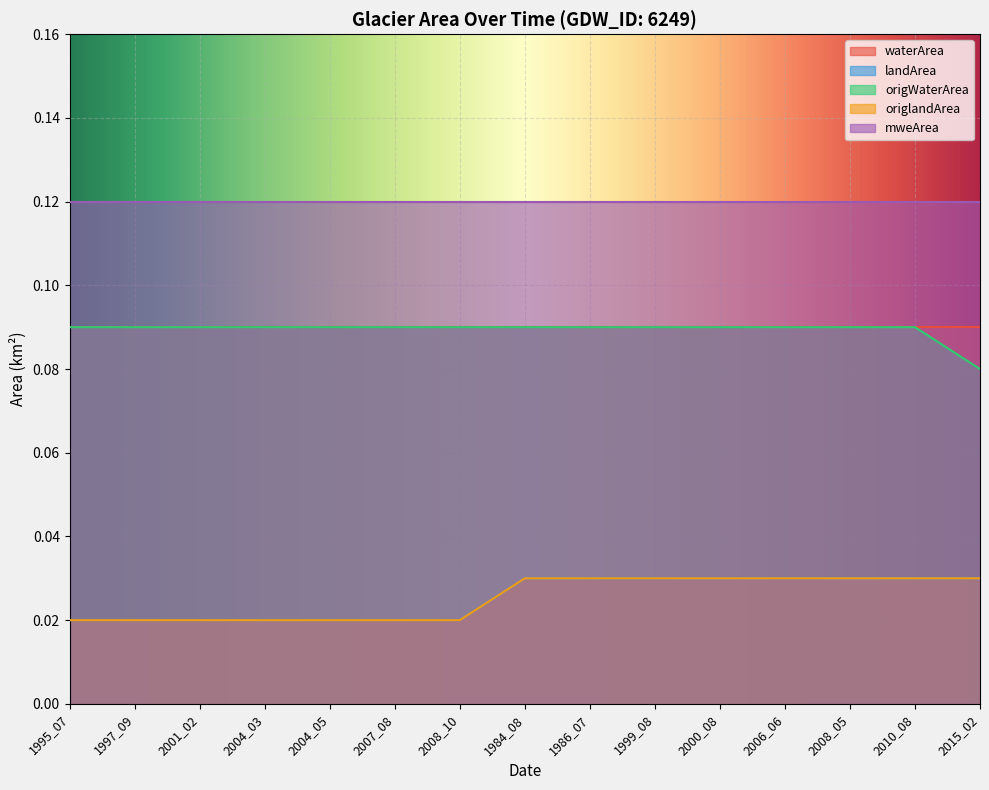

What is the spread (max minus min) of values at 1997_09?

0.1